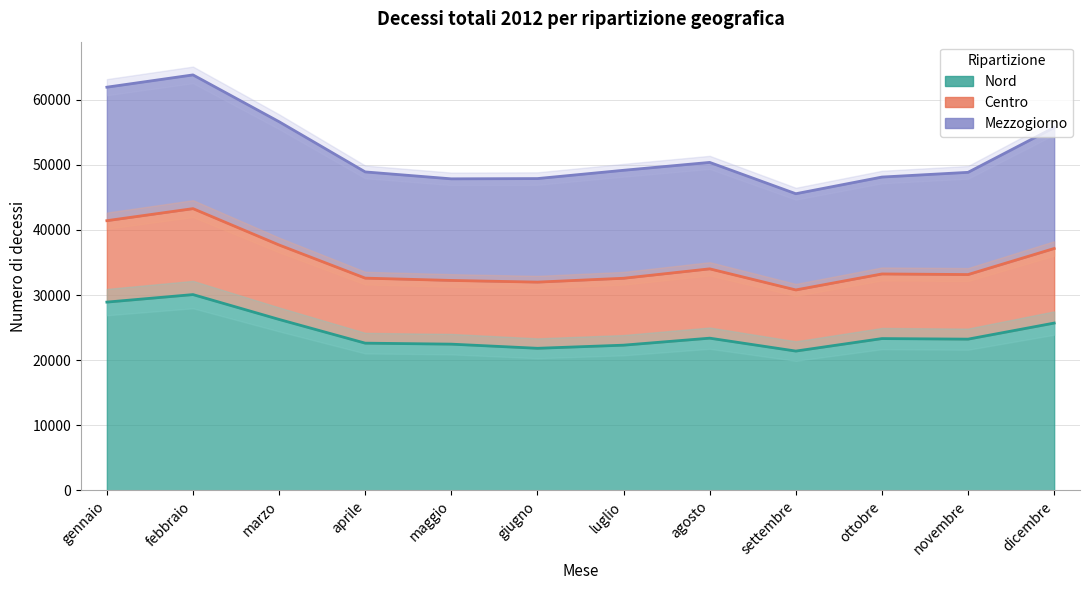

What is the spread (max minus min) of values at settembre?

24172